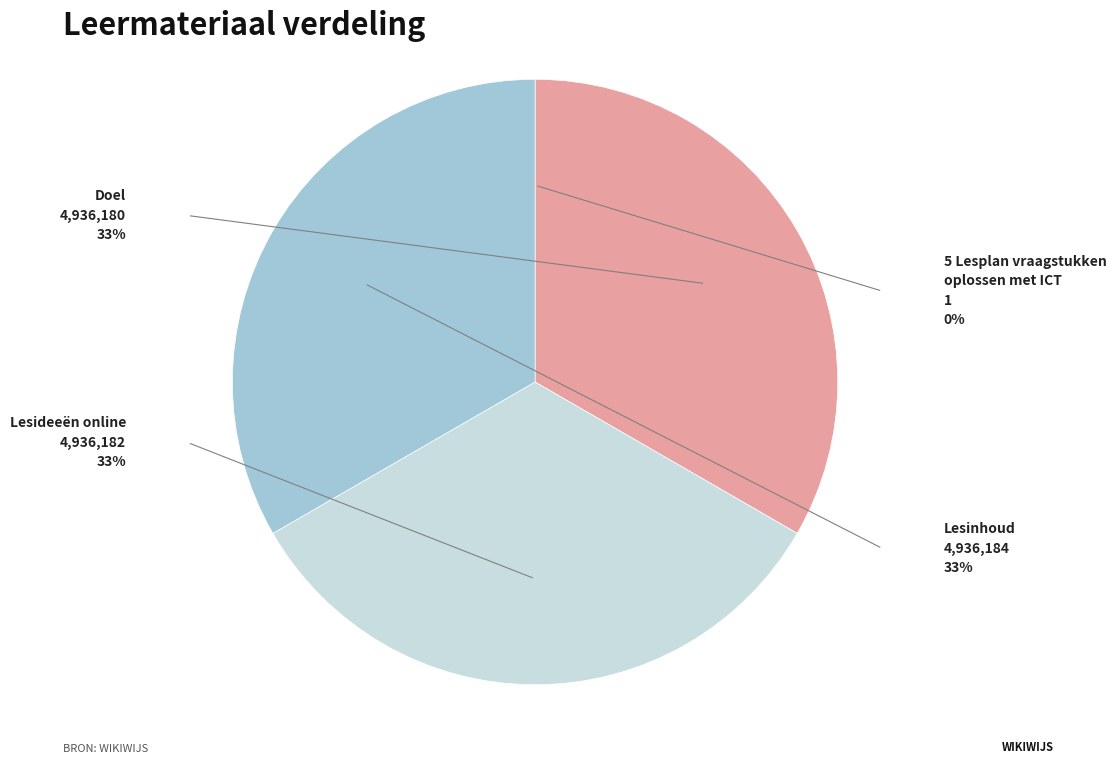

Do Lesinhoud and Doel together represent more than half of the pie?

Yes